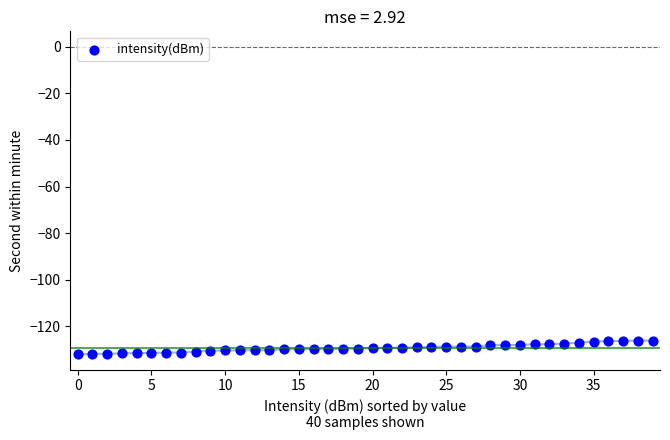

What is the range of Y values (max minus min)?

5.9